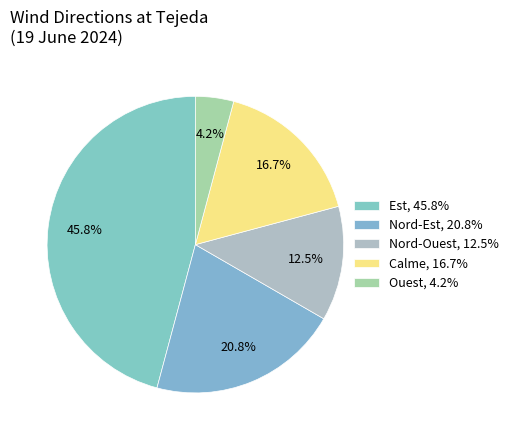

Rank the categories by value from highest to lowest.

Est, Nord-Est, Calme, Nord-Ouest, Ouest